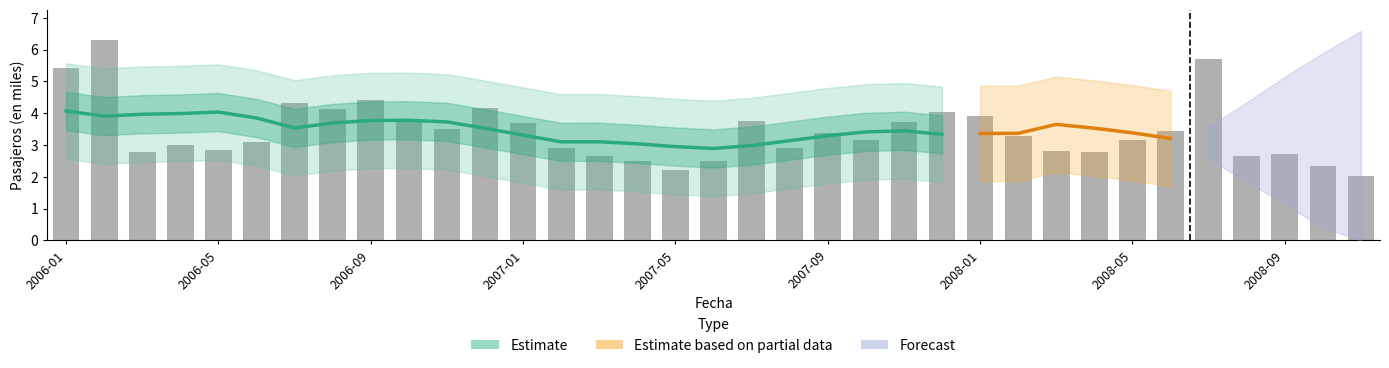

At which label does the data first exceed 3?

2006-01